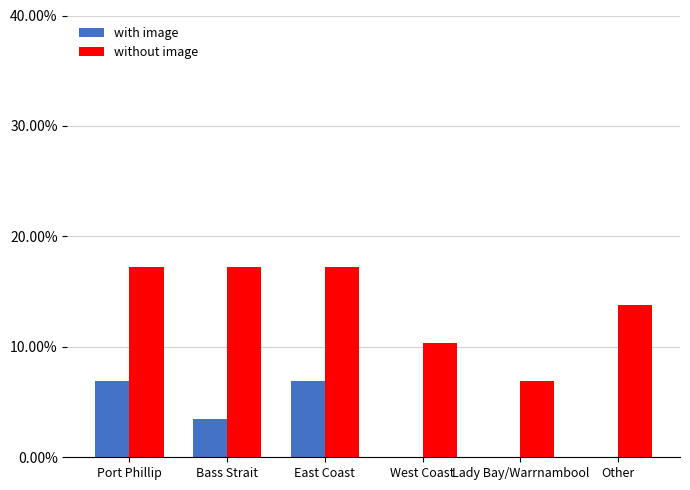

Is it true that without image equals 10.3 at West Coast?

True